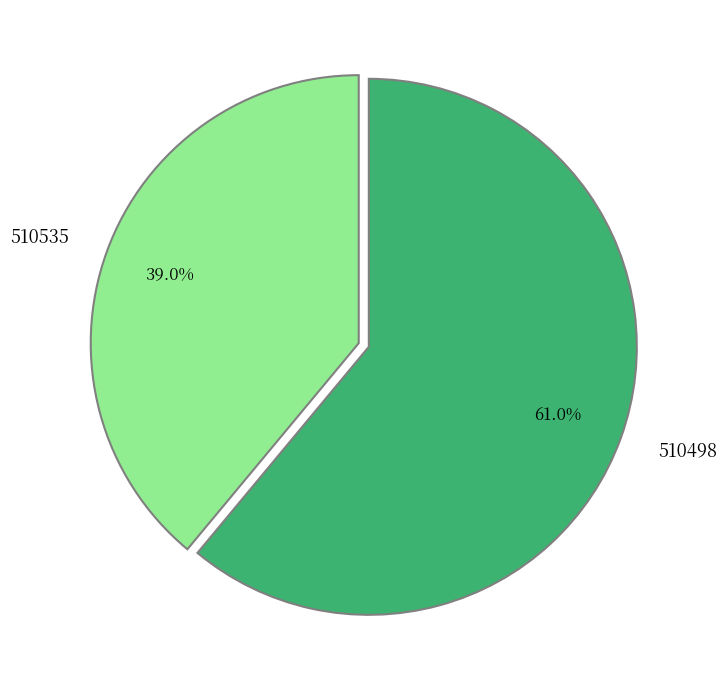

How many slices are in this pie chart?

2